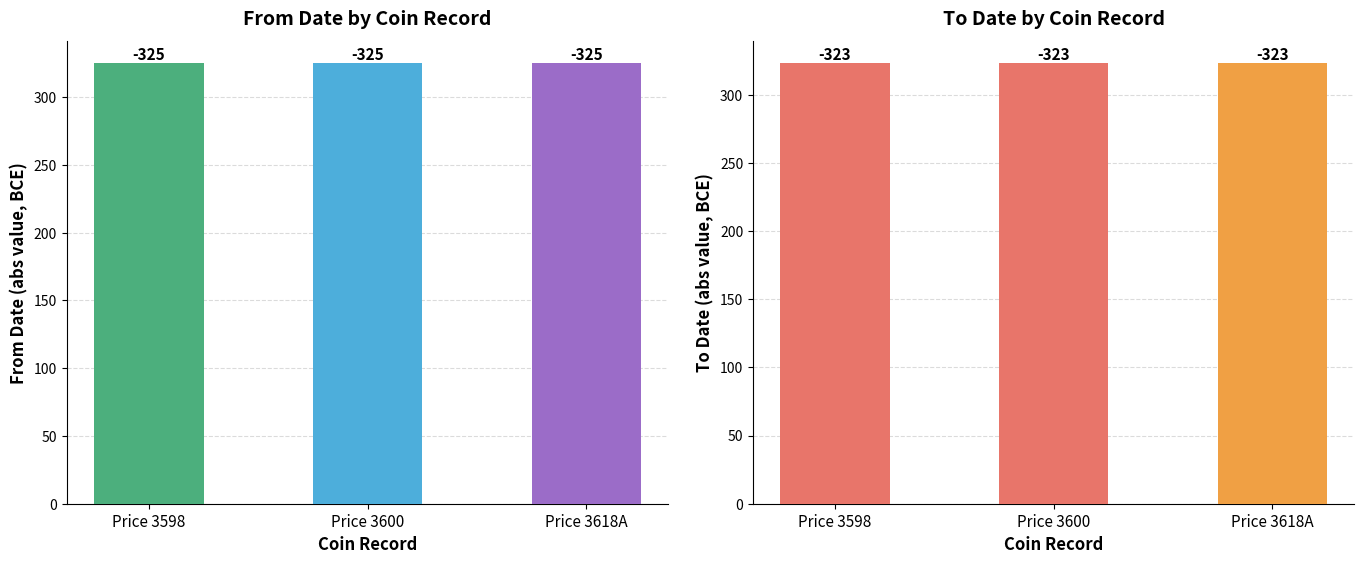

What position from the left is Price 3618A?

3